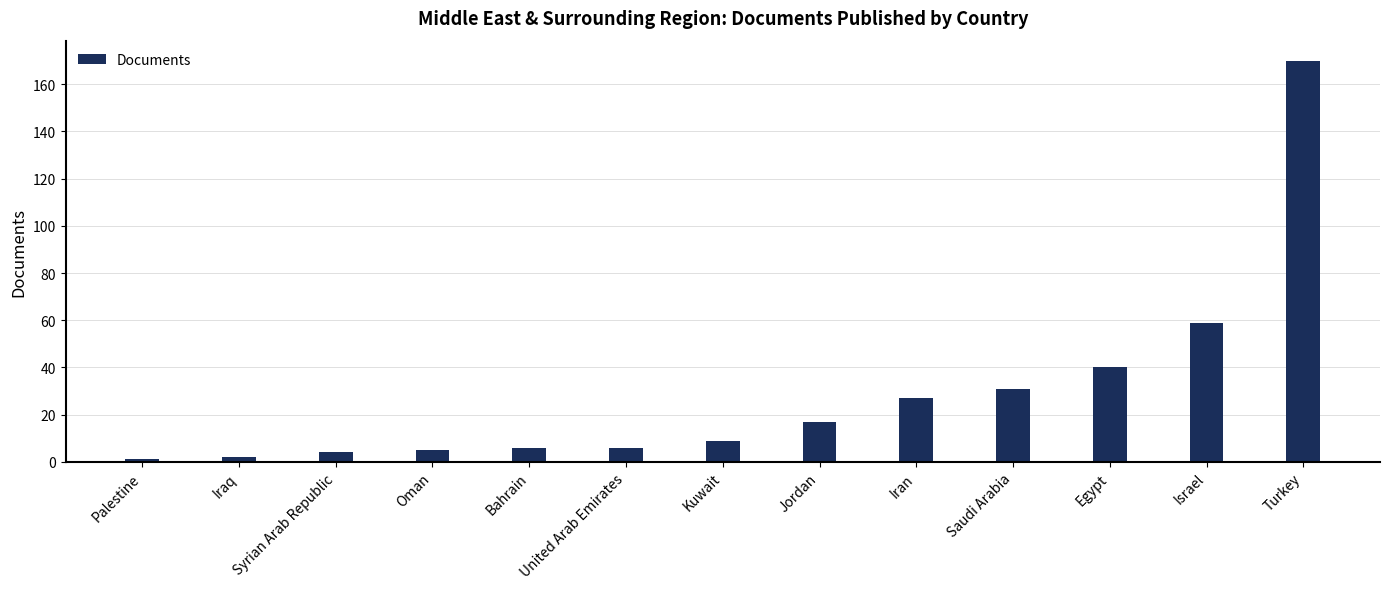

What is the sum of all values?

377